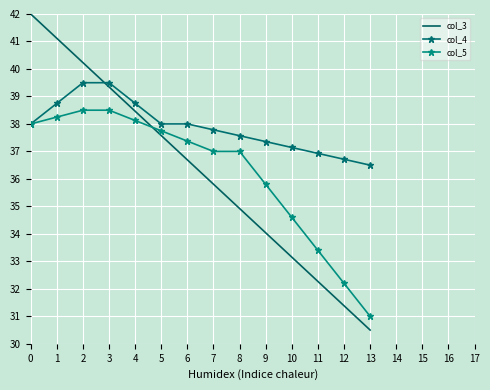

Reading left to right, transcribe all the data shown in this chart.

col_3: 42.0	41.1	40.2	39.3	38.5	37.6	36.7	35.8	34.9	34.0	33.2	32.3	31.4	30.5
col_4: 38.0	38.8	39.5	39.5	38.8	38.0	38.0	37.8	37.6	37.4	37.1	36.9	36.7	36.5
col_5: 38.0	38.2	38.5	38.5	38.1	37.8	37.4	37.0	37.0	35.8	34.6	33.4	32.2	31.0